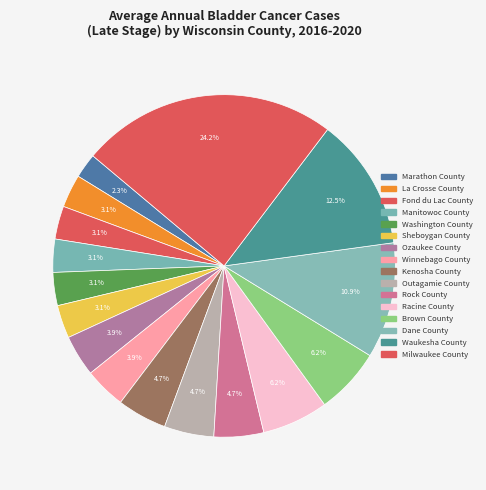

How many segments does this pie chart have?

16